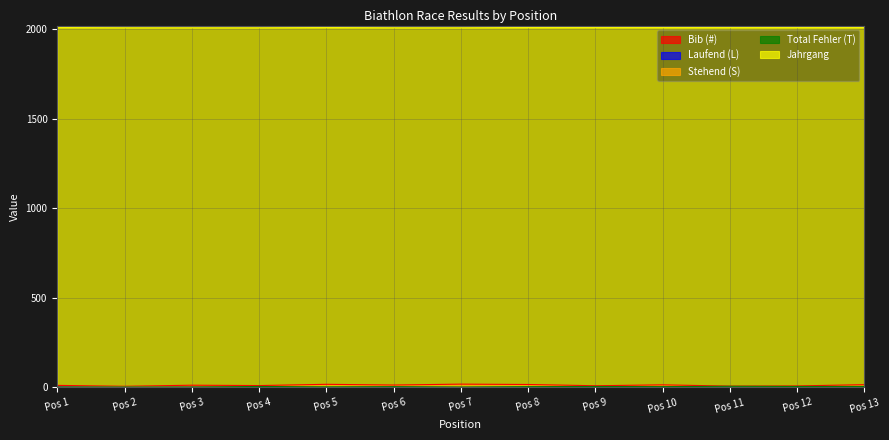

Count the number of data series in this chart.

5